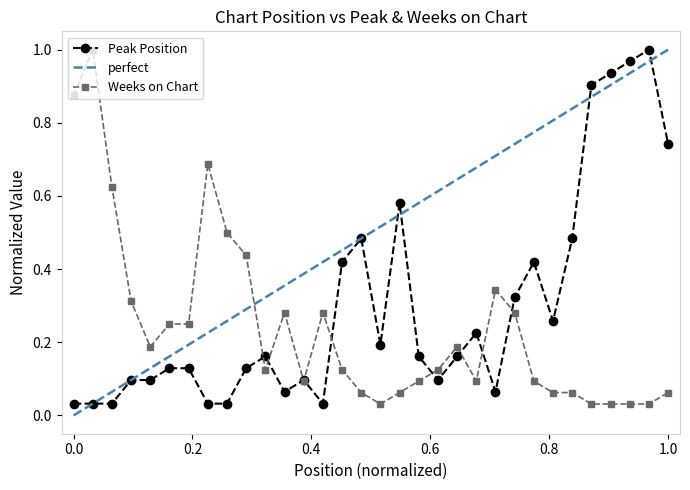

Where is Weeks on Chart nearest to the value 0?

17